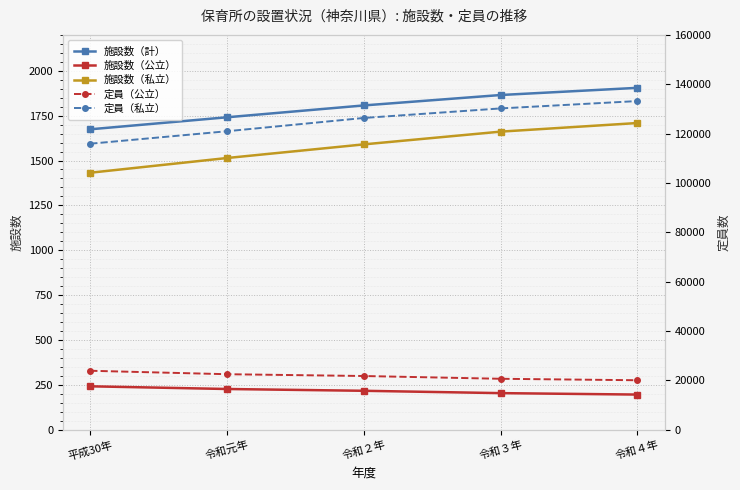

Which has a higher value, 令和元年 or 令和４年?

令和４年